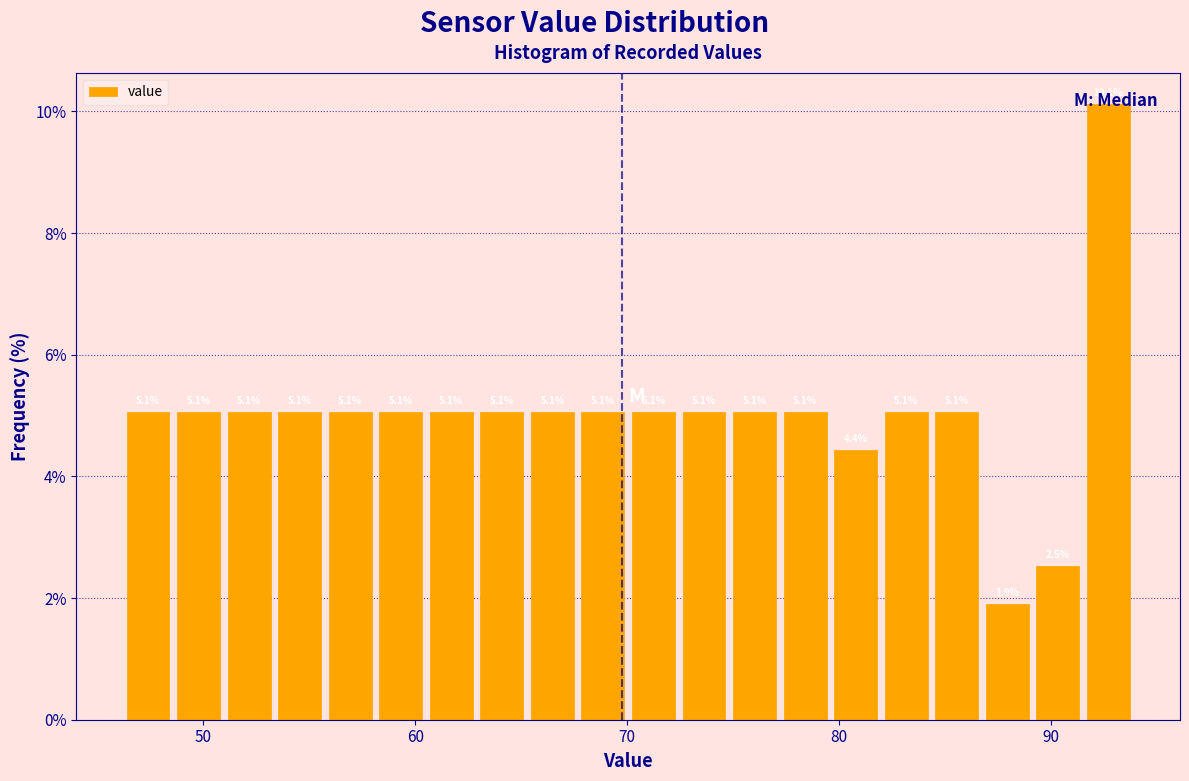

Read against the x-axis, roughly where is the centre of the tallest bar?

93